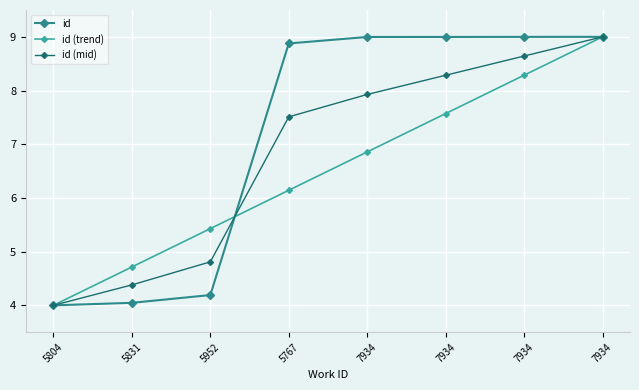

Reading right to left, transcribe all the data shown in this chart.

id: 7934=9.0	7934=9.0	7934=9.0	7934=9.0	5767=8.9	5952=4.2	5831=4.0	5804=4.0
id (trend): 7934=9.0	7934=8.3	7934=7.6	7934=6.9	5767=6.1	5952=5.4	5831=4.7	5804=4.0
id (mid): 7934=9.0	7934=8.6	7934=8.3	7934=7.9	5767=7.5	5952=4.8	5831=4.4	5804=4.0